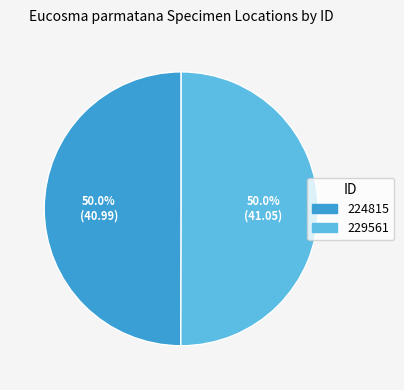

True or false: 224815 accounts for 50% of the total.

True